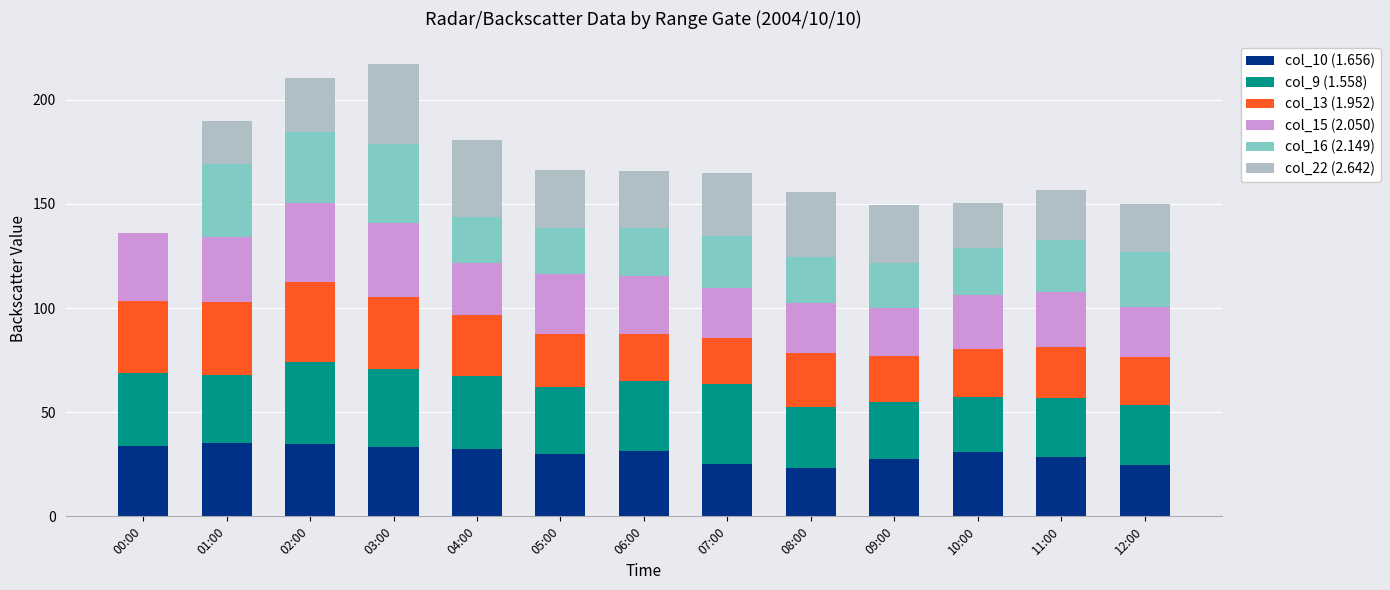

The value of col_10 (1.656) at 12:00 is 24.7. True or false?

True